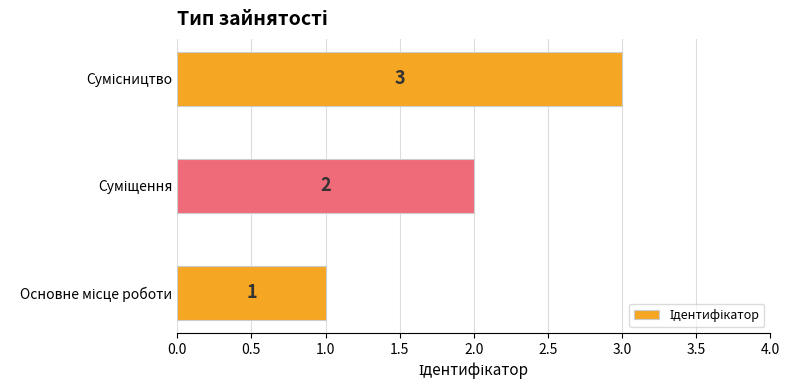

What is the sum of all values?

6